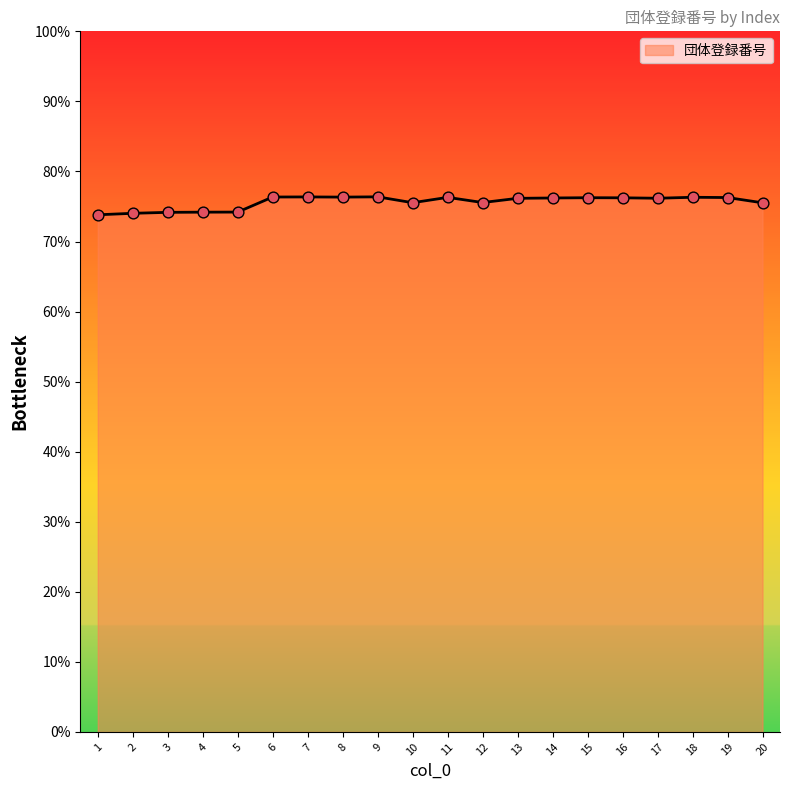

What is the change in value from 5 to 7?

+2.2